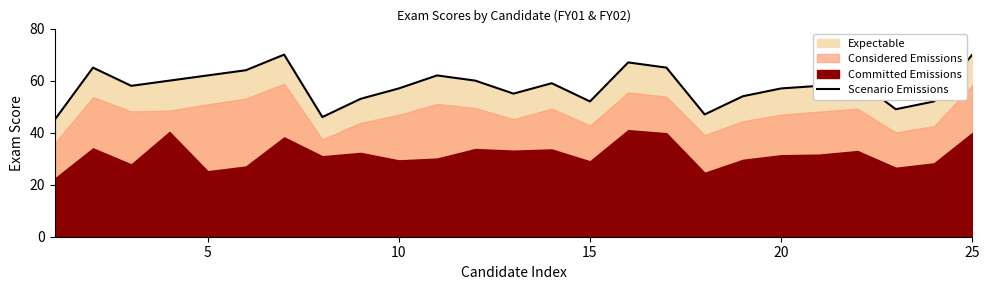

What is the average value?

58